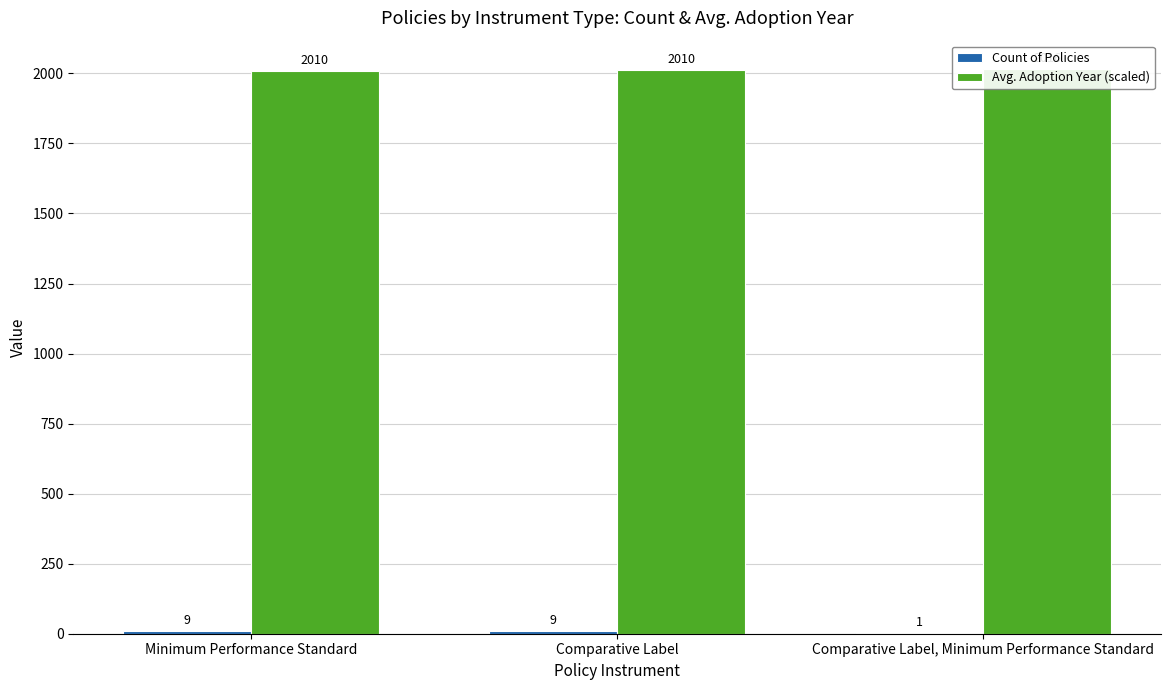

Which category has the highest value across all series?

Comparative Label, Minimum Performance Standard